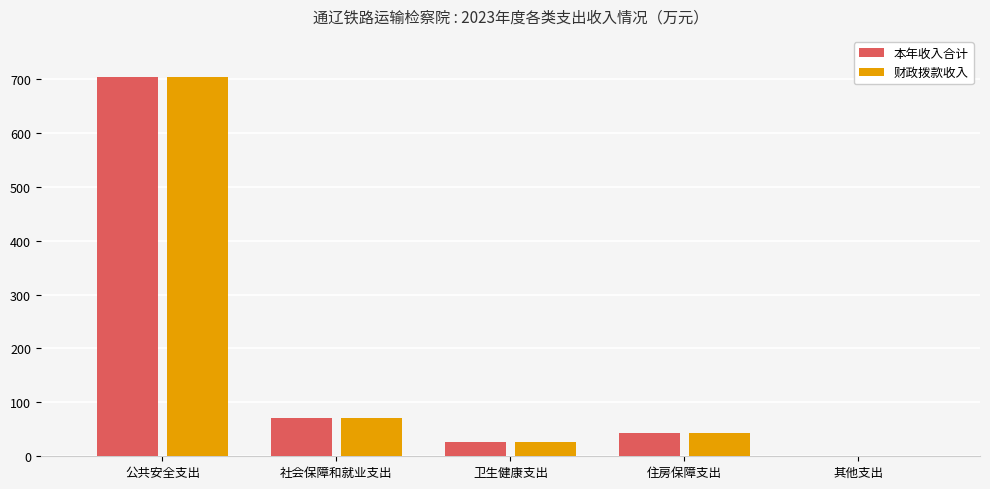

What is the sum of all 财政拨款收入 values?

843.5